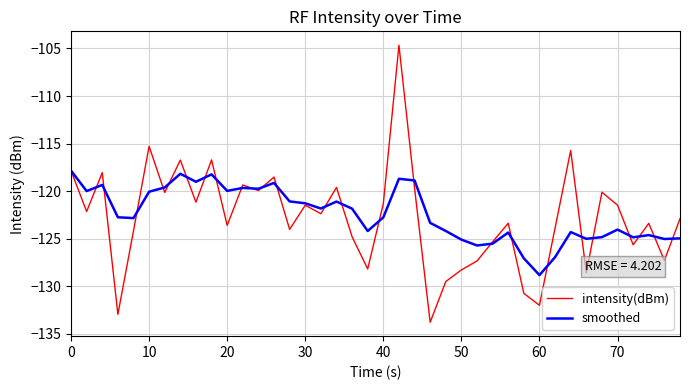

Which series has the largest total across all categories?

smoothed